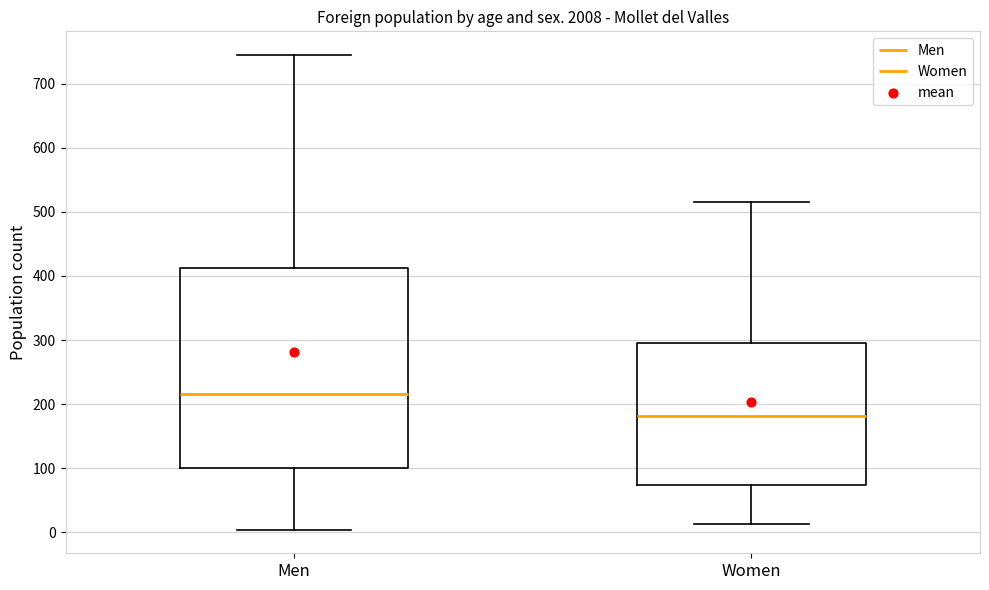

Reading left to right, transcribe this box plot: for each box, give where its median line is, the range the box spans, and where its two whiskers end, as read against the y-axis. The values are not printed on the chart, so give them approximately, as read against the axis.

Men: median 220, box 100 to 410, whiskers 0 to 750
Women: median 180, box 70 to 300, whiskers 10 to 520